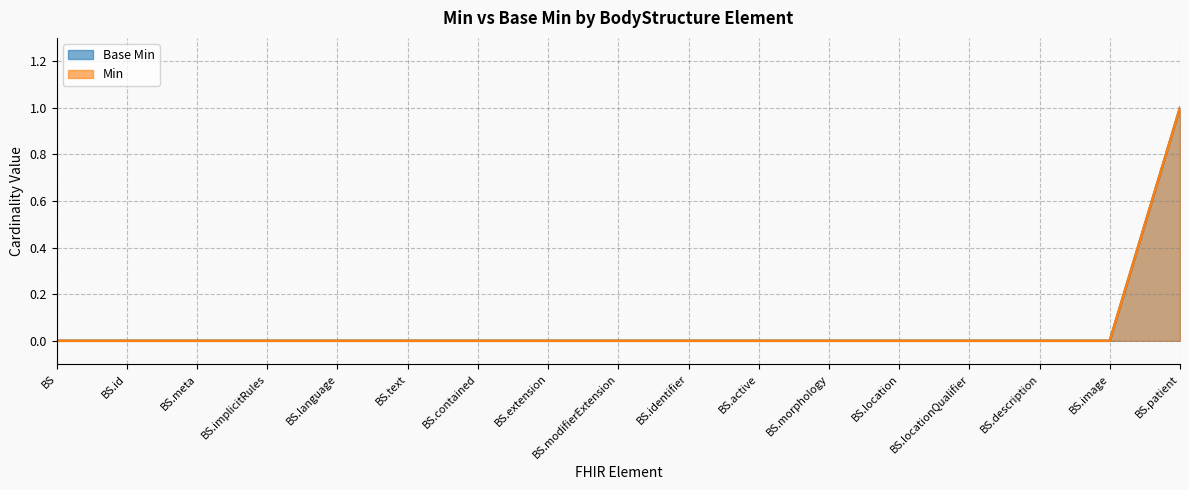

The value of Min at BS.locationQualifier is 0. True or false?

True